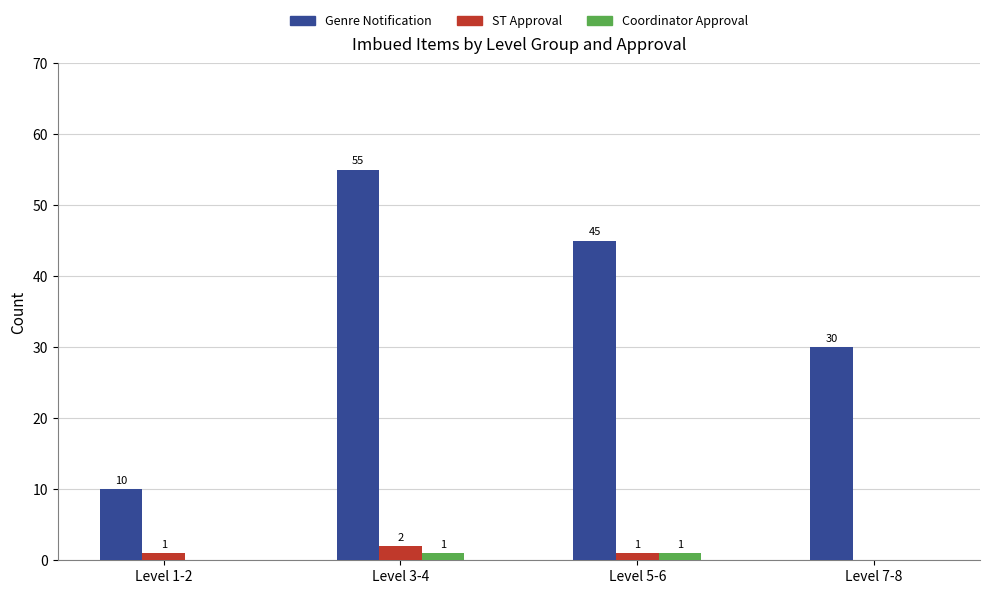

At which category is the sum across all series the highest?

Level 3-4